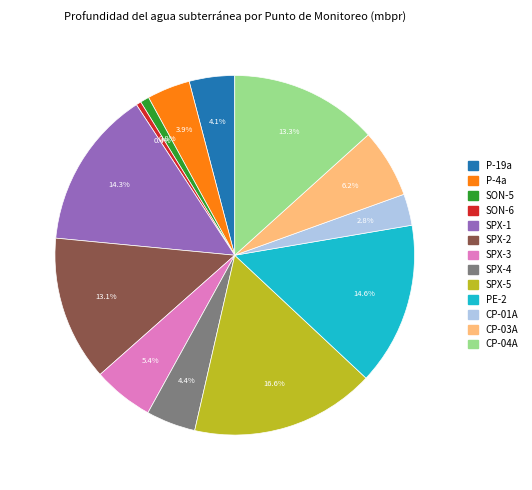

Which category has the biggest portion of the pie?

SPX-5